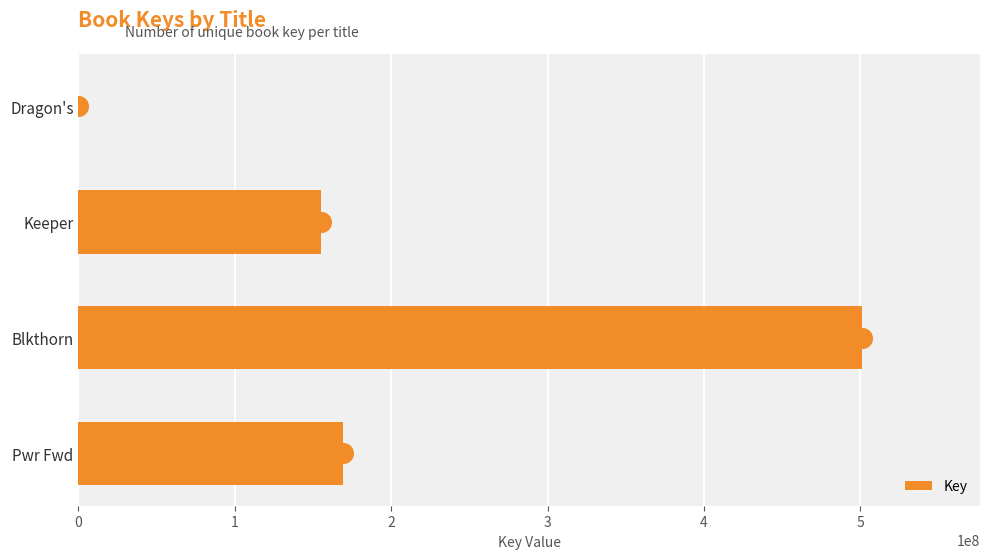

At which label is Key closest to 250694470?

Pwr Fwd